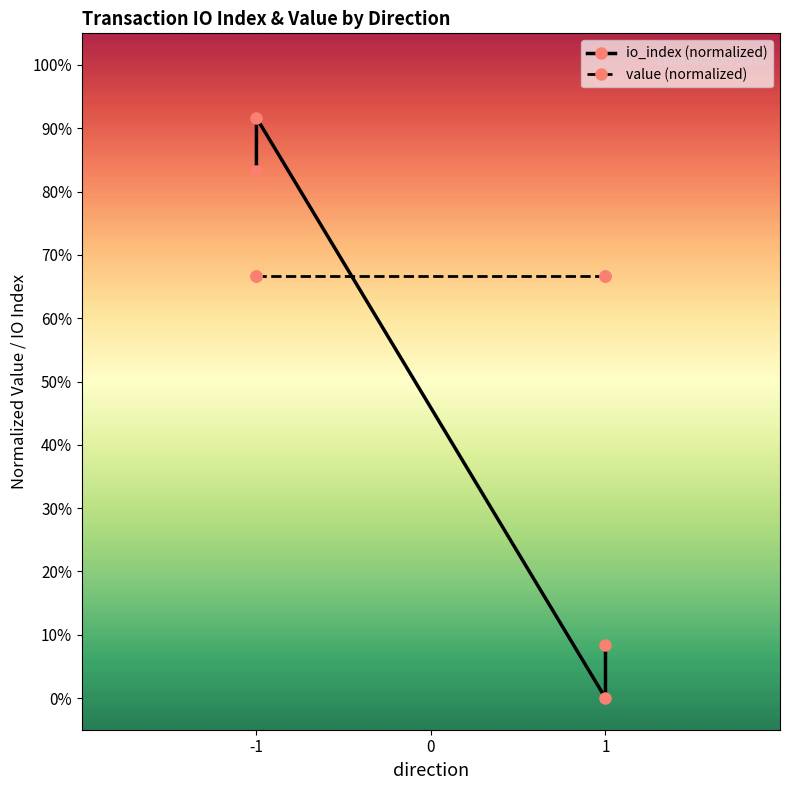

Is the value of value (normalized) at 1 greater than the value of io_index (normalized) at -1?

No